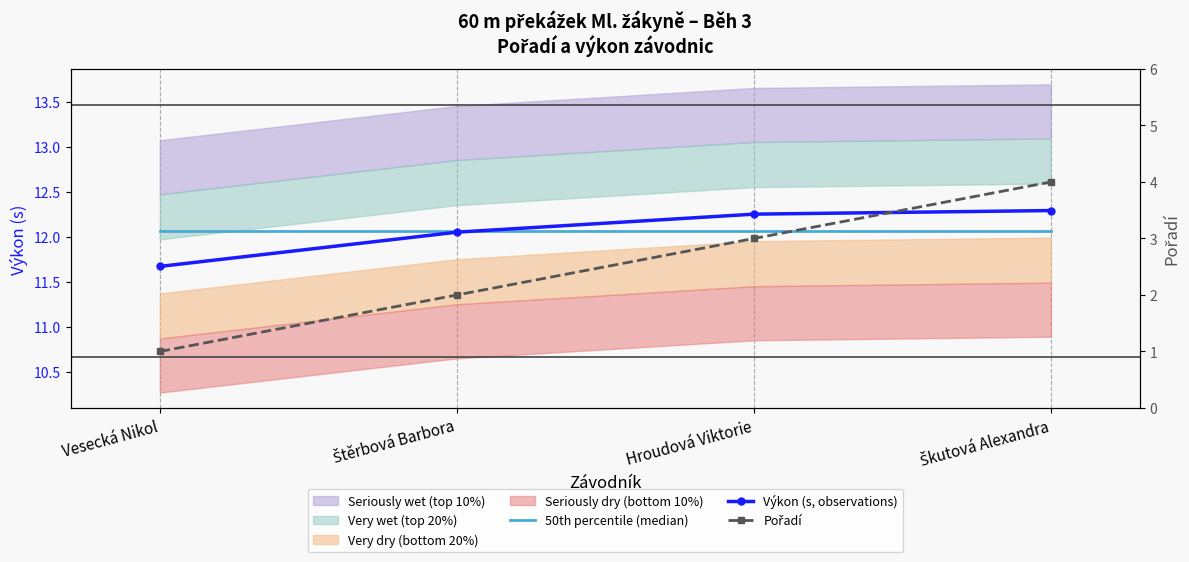

What is the sum of all Výkon (s, observations) values?

48.3